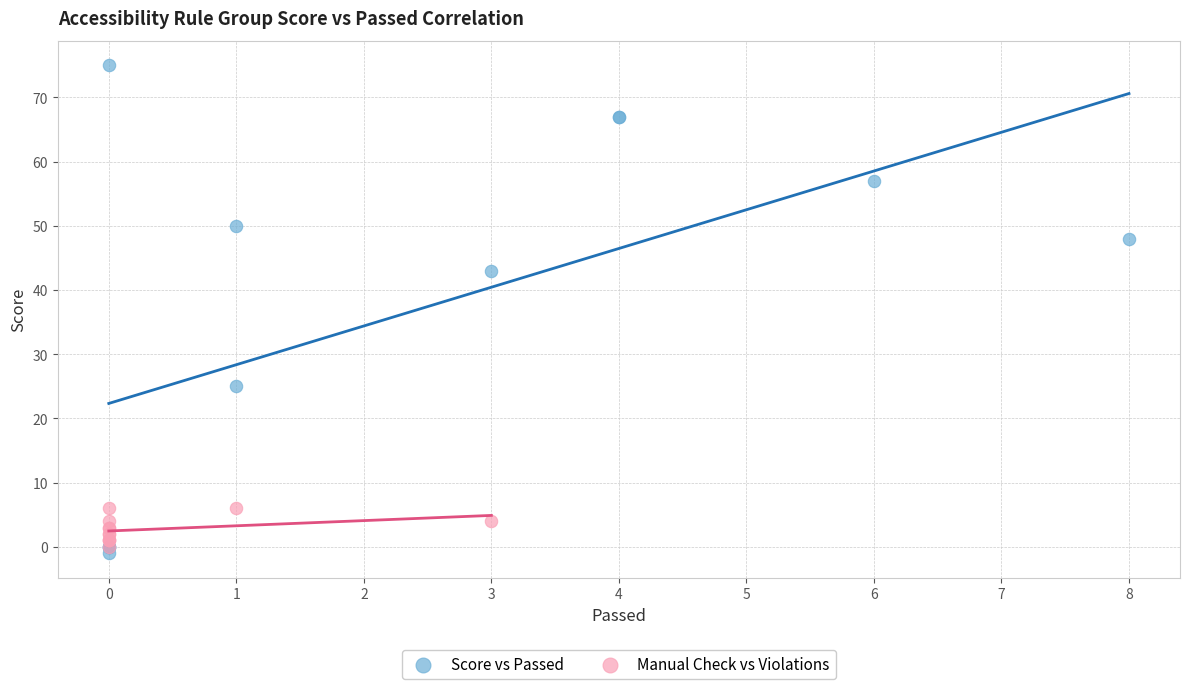

What are all the series names shown in the legend?

Score vs Passed, Manual Check vs Violations